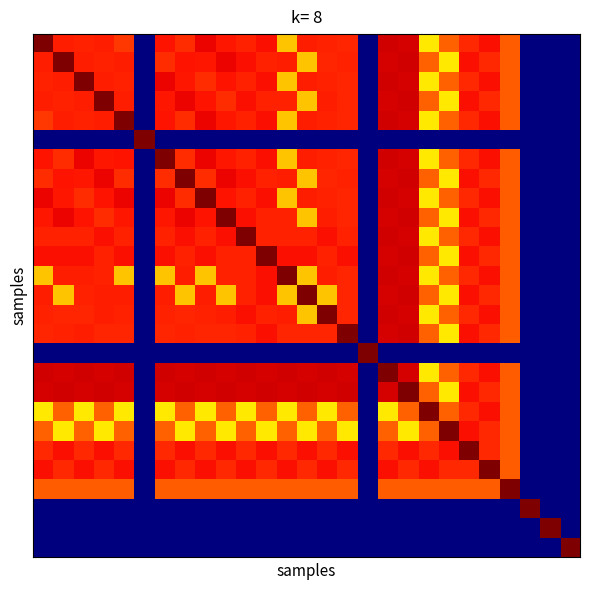

What is the maximum value shown in the chart?

13.5